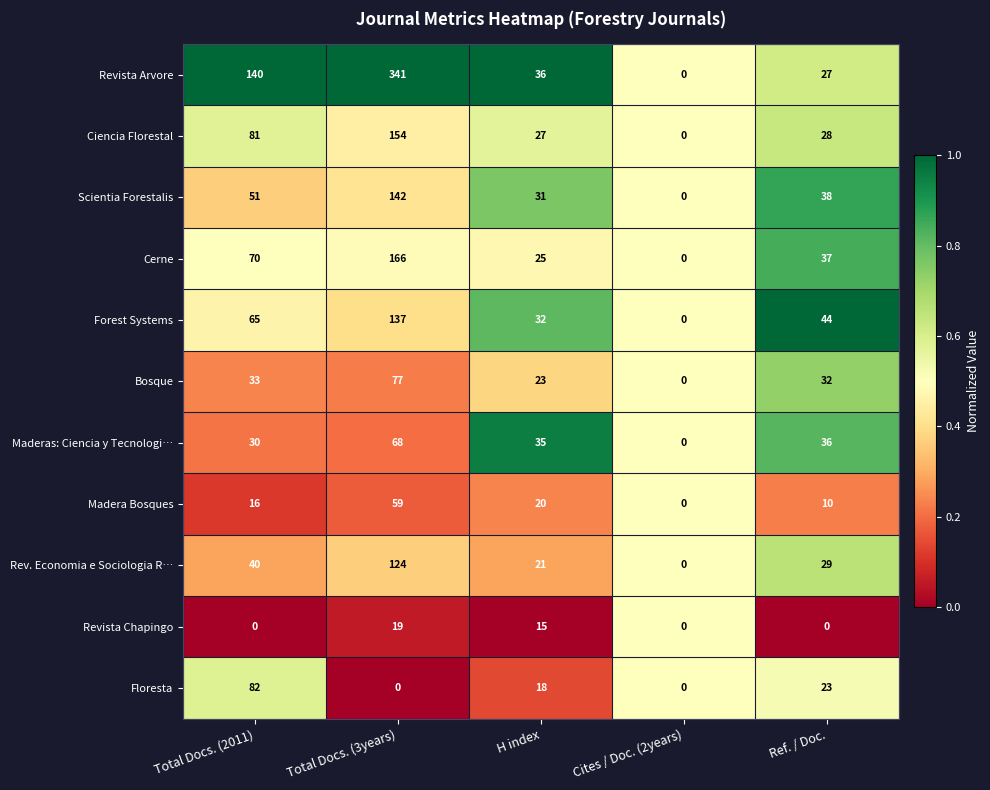

What is the difference between the Scientia Forestalis values at Total Docs. (2011) and Total Docs. (3years)?

91